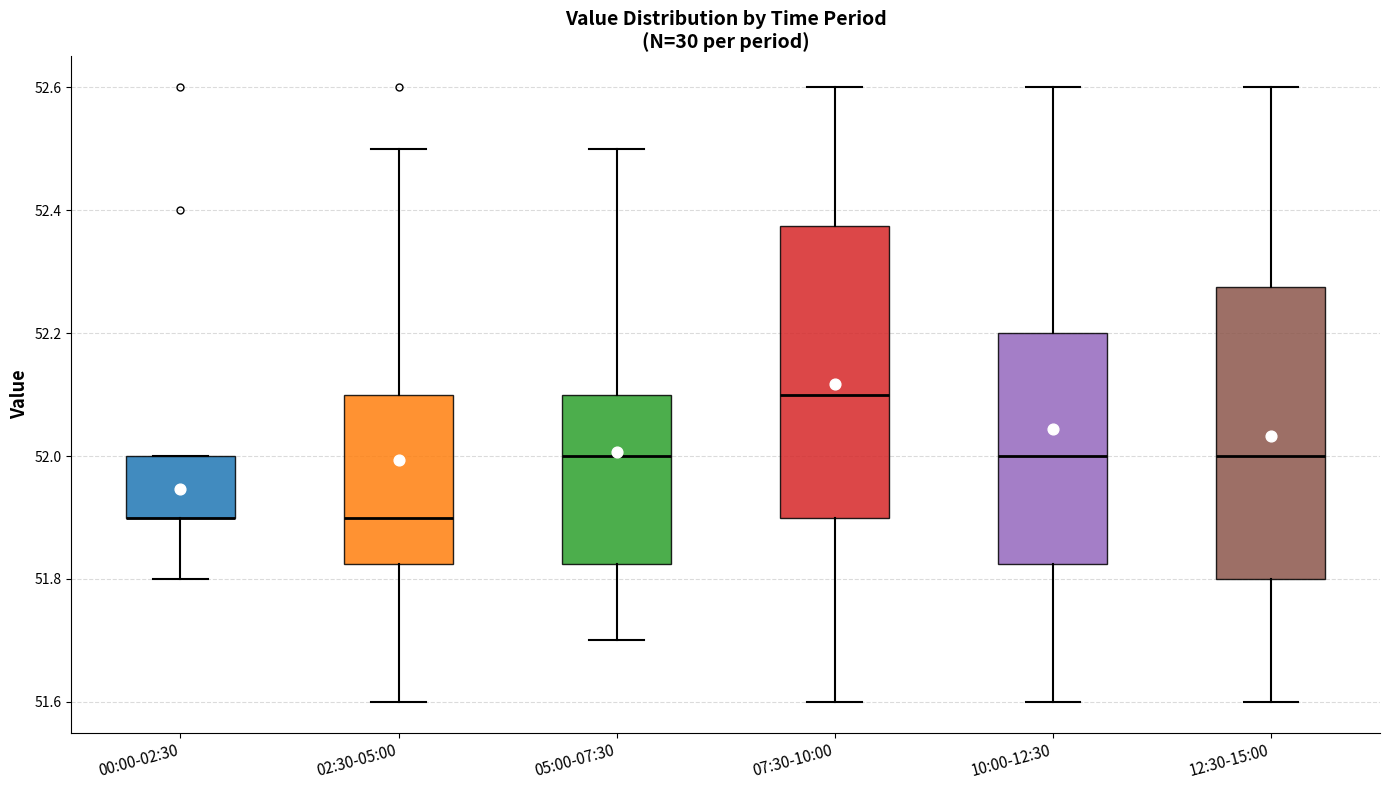

Reading left to right, transcribe this box plot: for each box, give where its median line is, the range the box spans, and where its two whiskers end, as read against the y-axis. The values are not printed on the chart, so give them approximately, as read against the axis.

00:00-02:30: median 51.90 (drawn on the box's lower edge), box 51.90 to 52.00, whiskers 51.80 to 52.00
02:30-05:00: median 51.90, box 51.82 to 52.10, whiskers 51.60 to 52.50
05:00-07:30: median 52.00, box 51.82 to 52.10, whiskers 51.70 to 52.50
07:30-10:00: median 52.10, box 51.90 to 52.38, whiskers 51.60 to 52.60
10:00-12:30: median 52.00, box 51.82 to 52.20, whiskers 51.60 to 52.60
12:30-15:00: median 52.00, box 51.80 to 52.28, whiskers 51.60 to 52.60